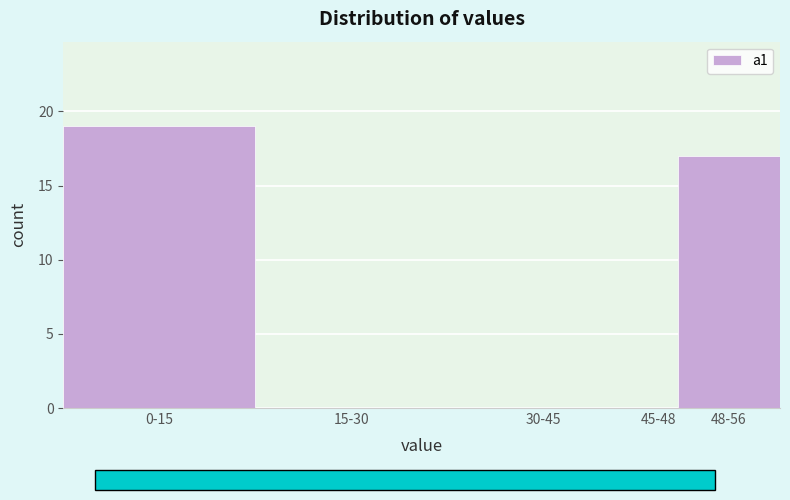

Reading left to right, what are all the values shown in this chart?

0-15=19	15-30=0	30-45=0	45-48=0	48-56=17